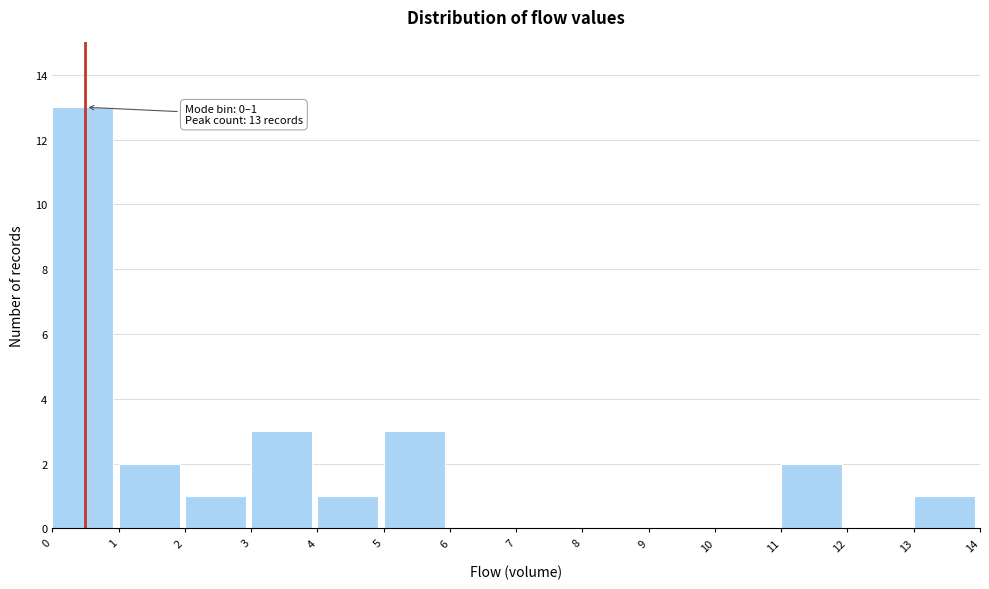

Over which range of the x-axis is the bar tallest?

0 to 1